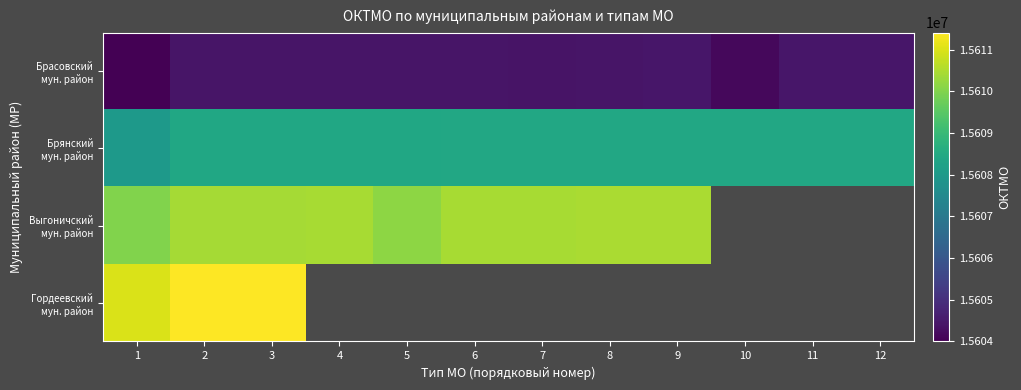

Between 9 and 3, which is larger?

9